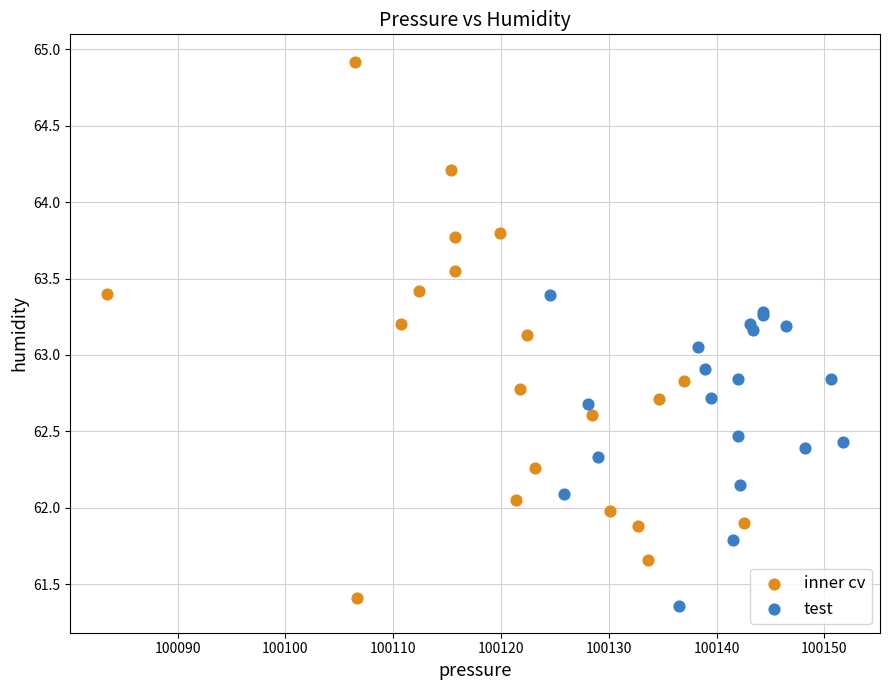

Which series reaches the maximum Y coordinate?

inner cv